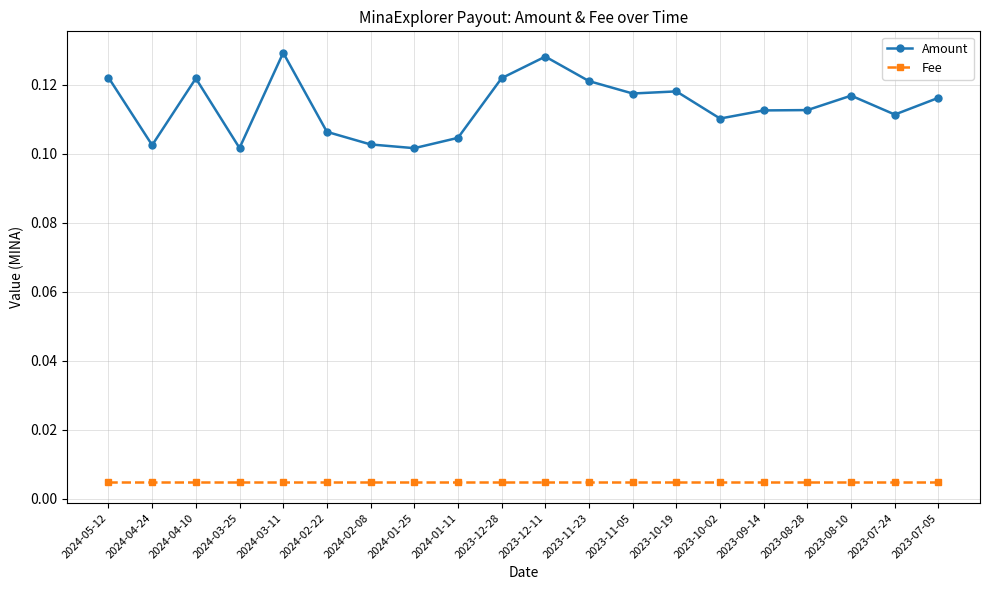

List the series in order of their peak value, highest first.

Amount, Fee